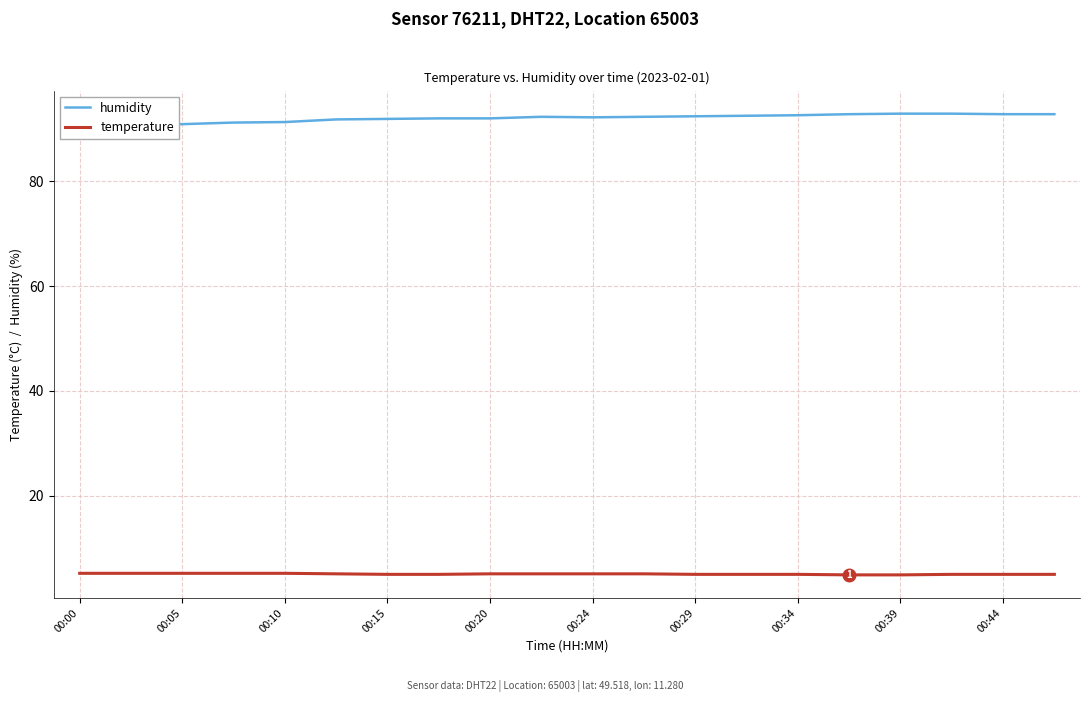

What is the maximum value for temperature?

5.2